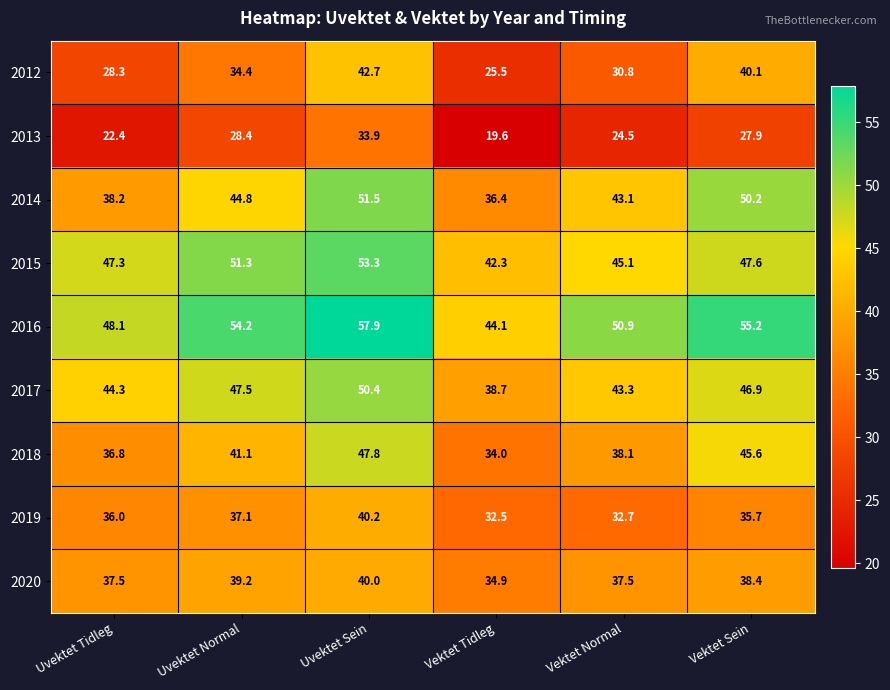

Which series has the widest spread of values?

2012